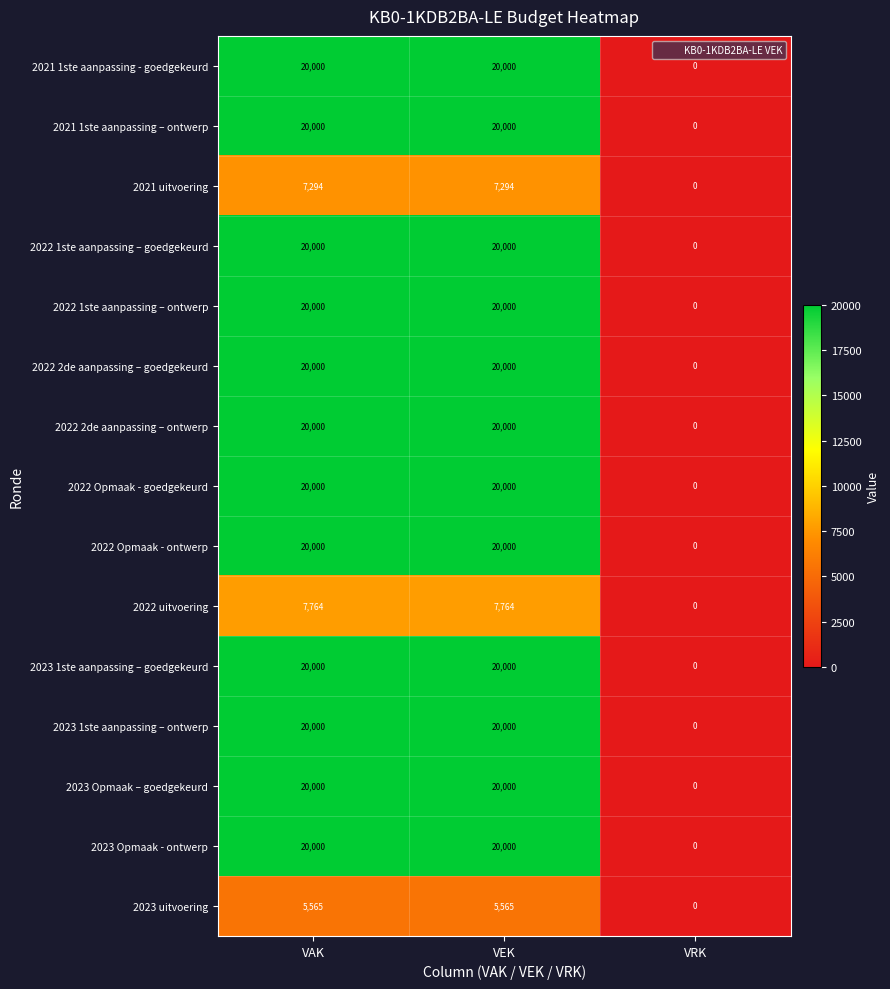

What is the approximate value of 2022 uitvoering at VAK, to the nearest 100?

7800